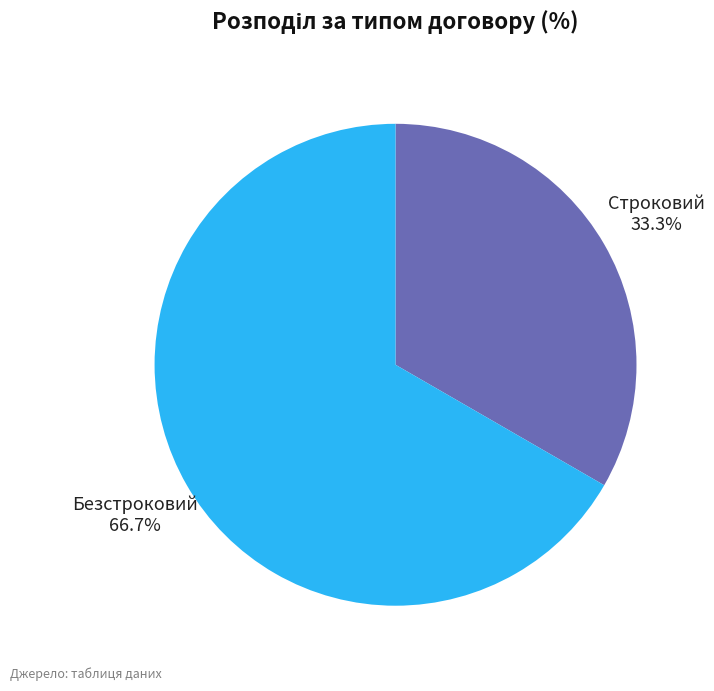

To the nearest percent, what is the average slice percentage?

50%